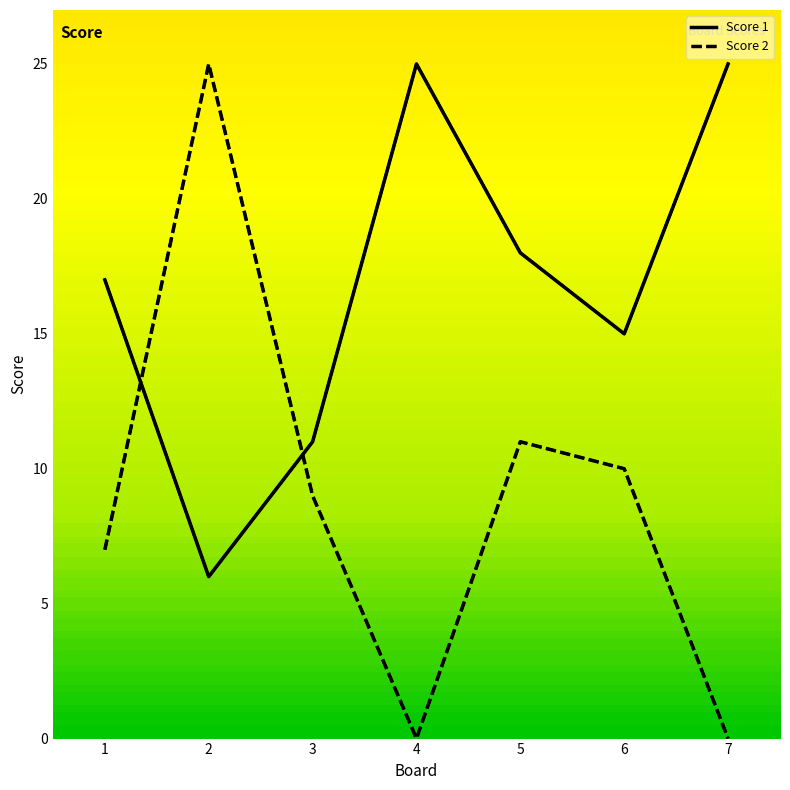

What is the total value across all series at 1?

24